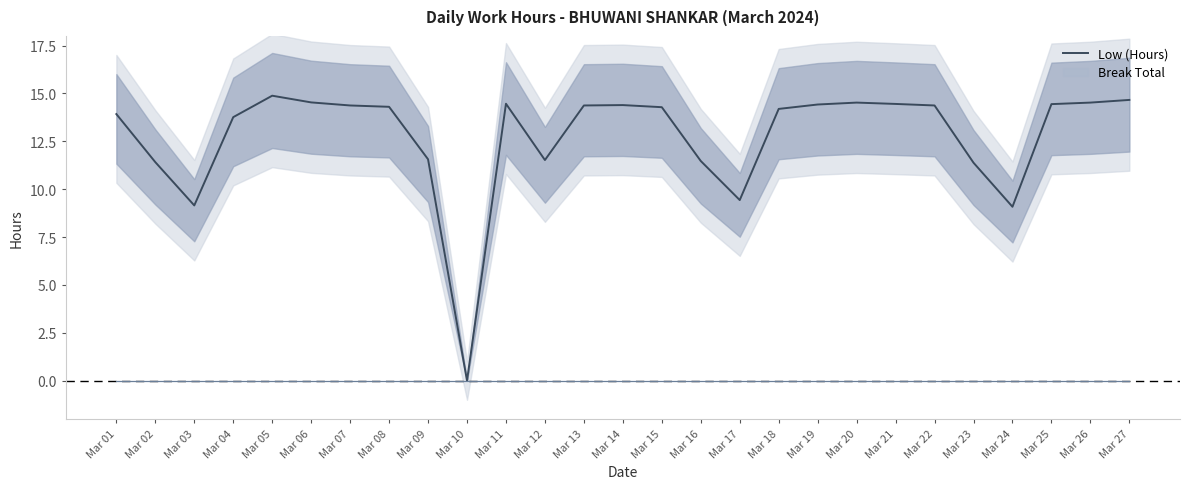

What is the value of the 25th point from the left?

14.4